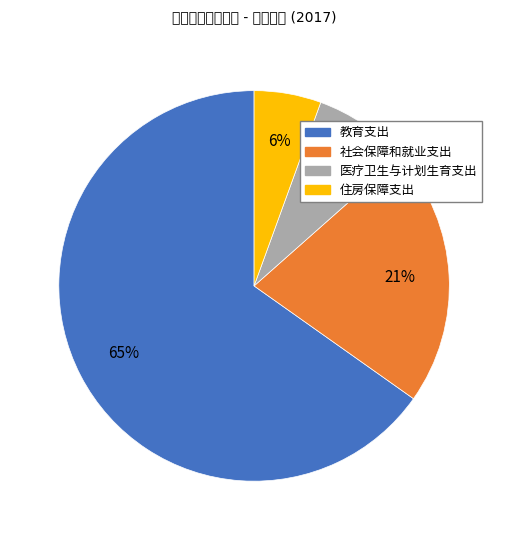

Between 医疗卫生与计划生育支出 and 社会保障和就业支出, which is larger?

社会保障和就业支出